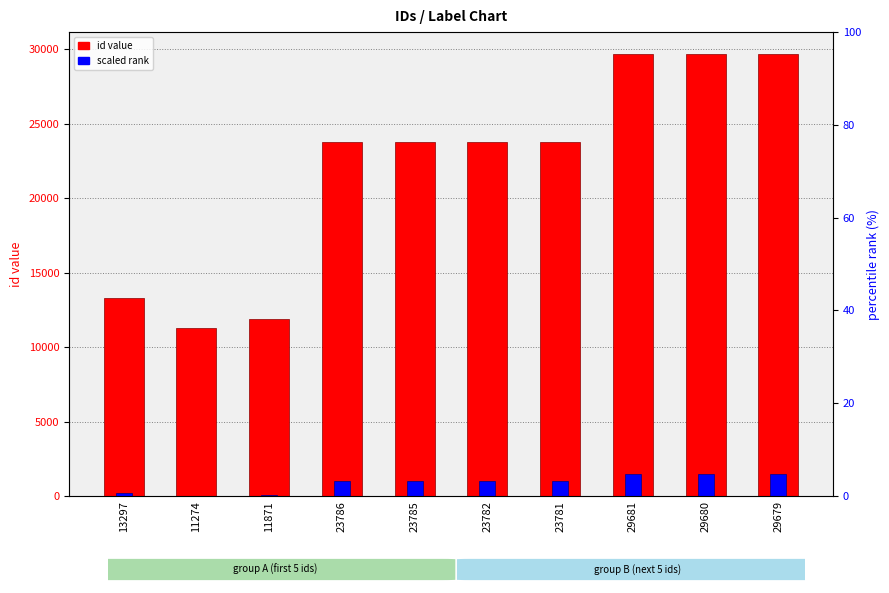

The value of scaled rank at 11274 is 11.3. True or false?

True